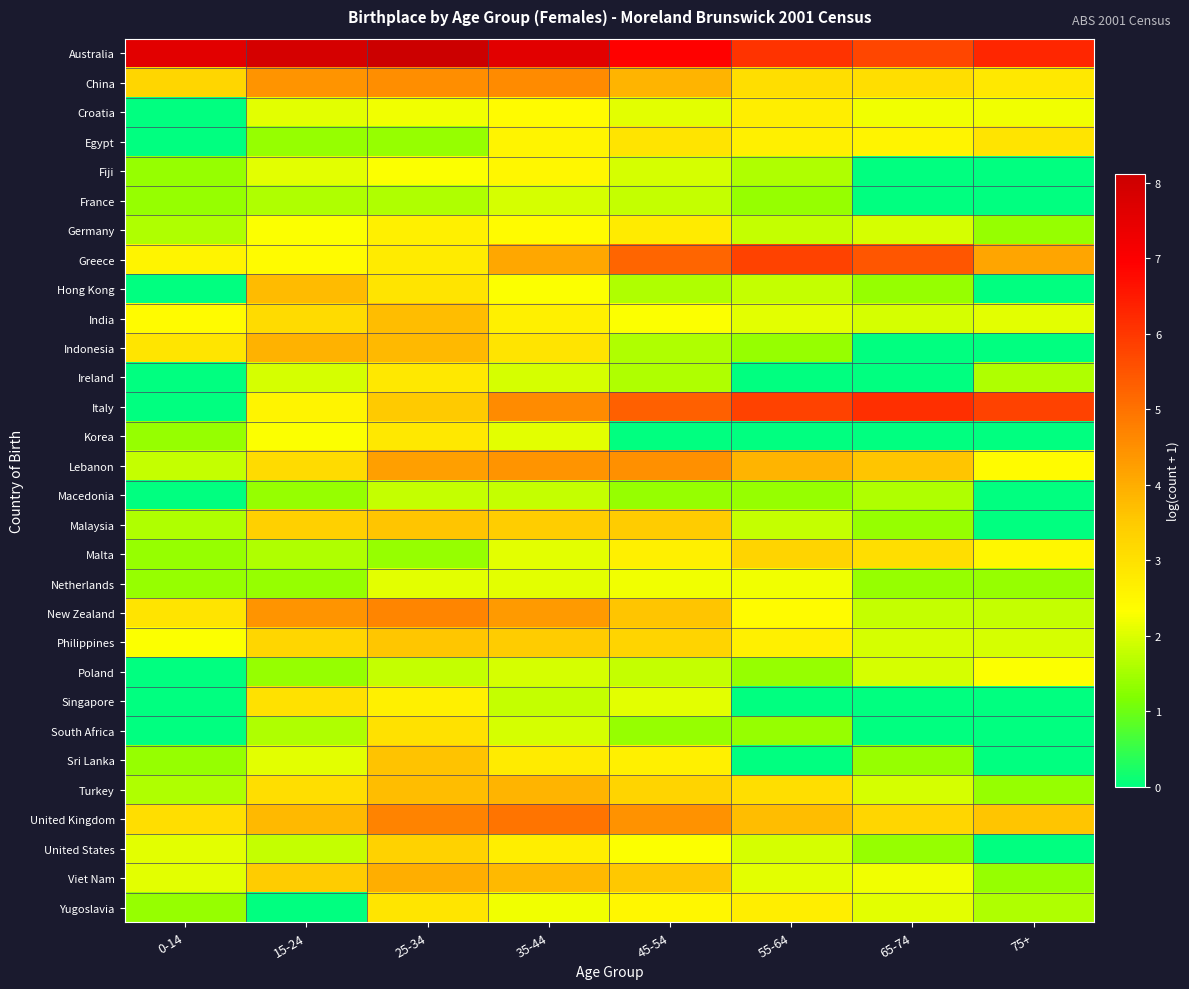

Which category has the highest value across all series?

25-34